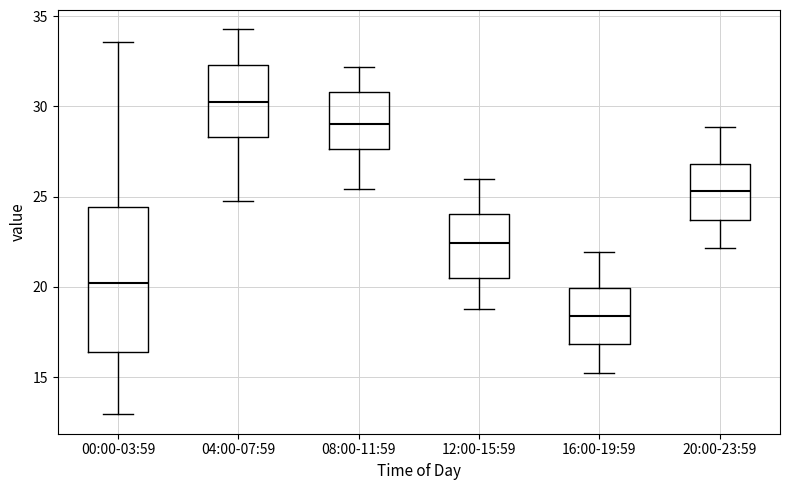

Which box's median line is the highest?

04:00-07:59